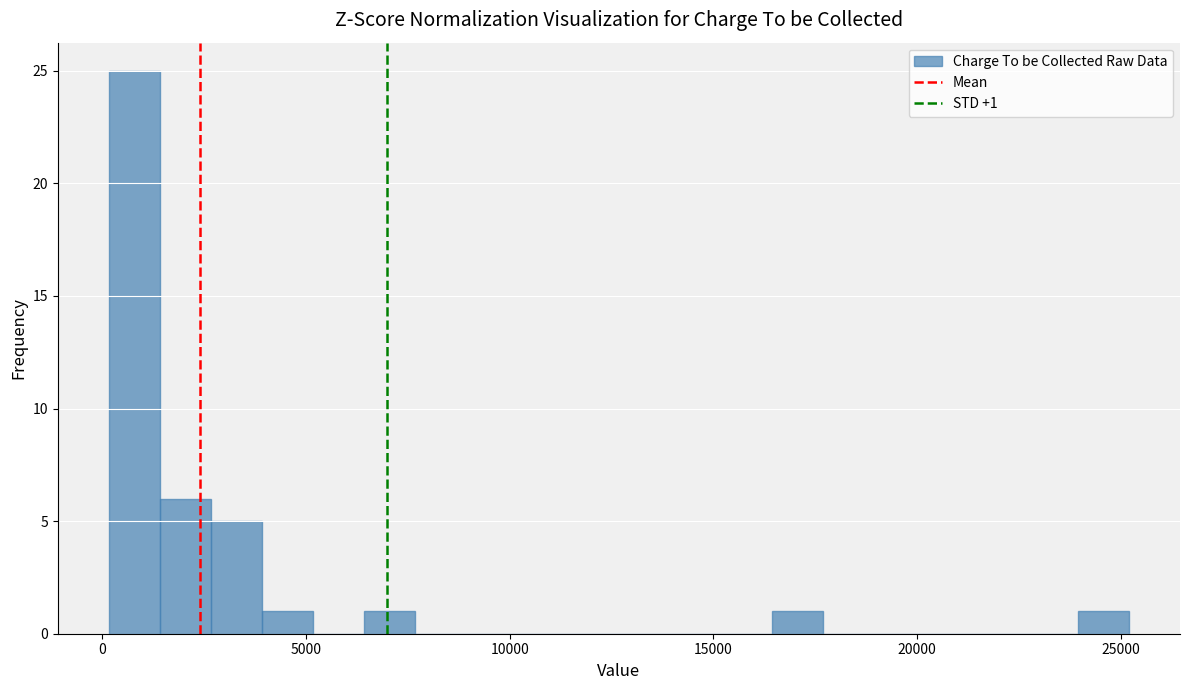

Around what value on the x-axis is the tallest bar? Give the approximate position of its centre, as read against the axis.

1000